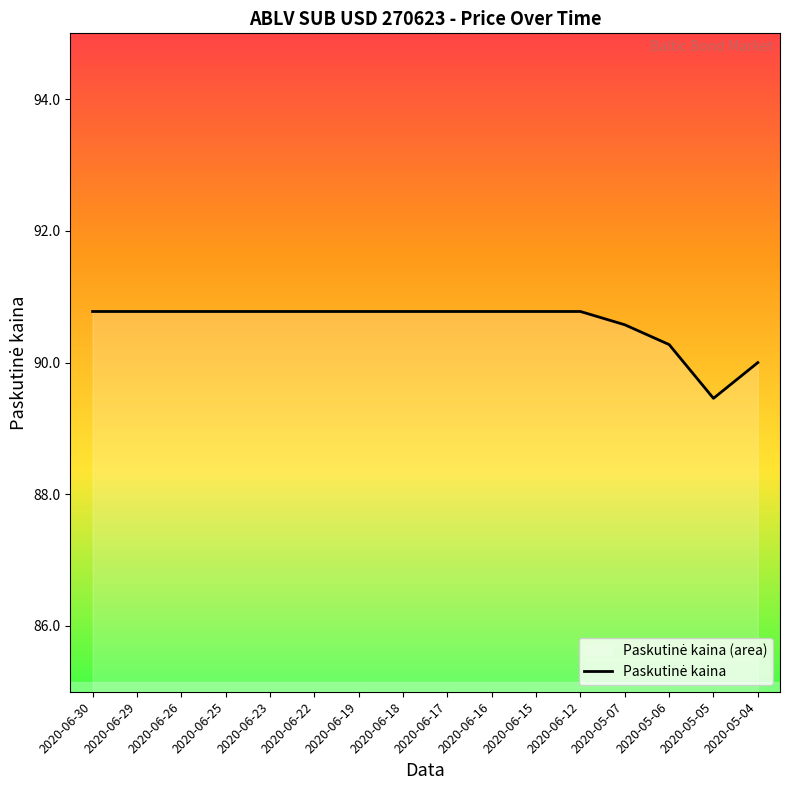

Is it true that the value at 2020-06-30 is 90.8?

True